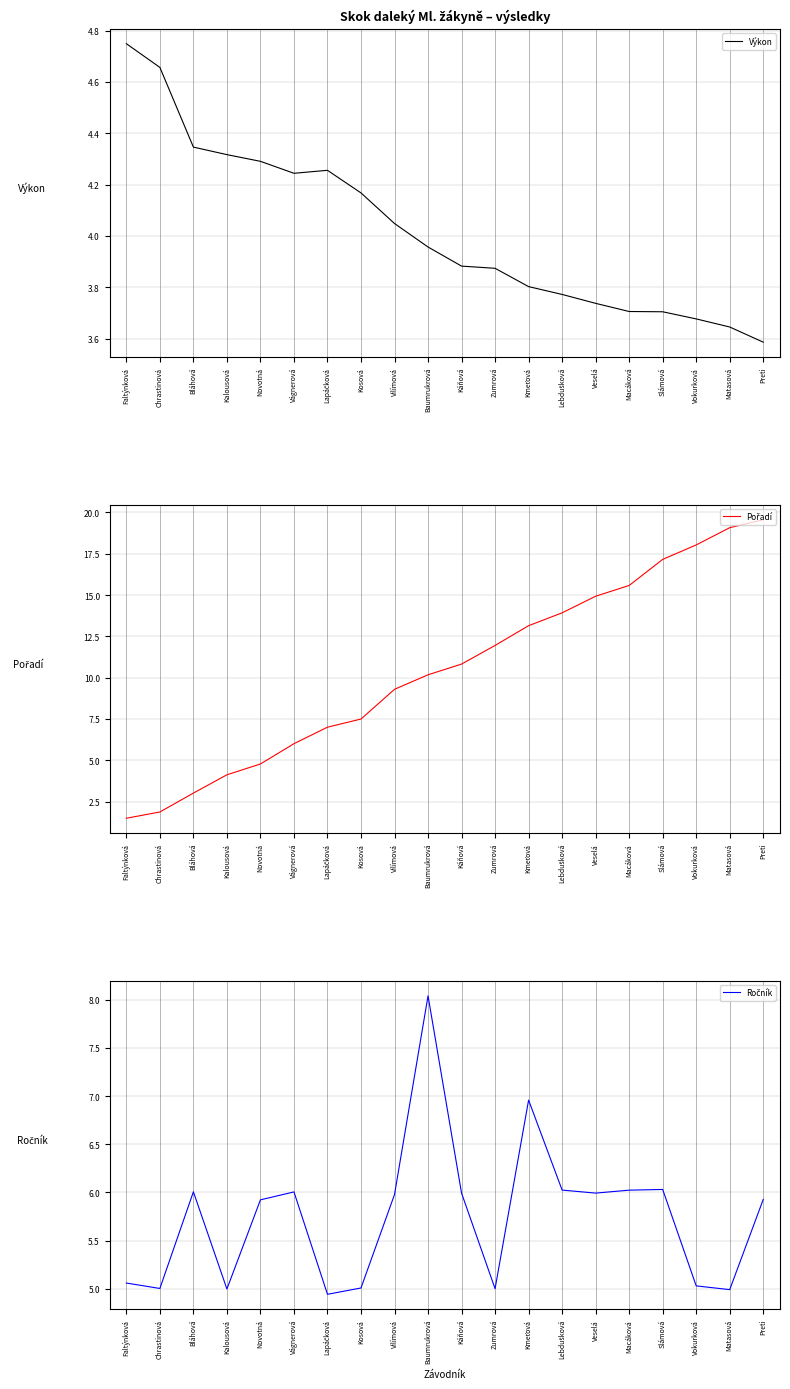

What is the smallest value displayed?

1.5